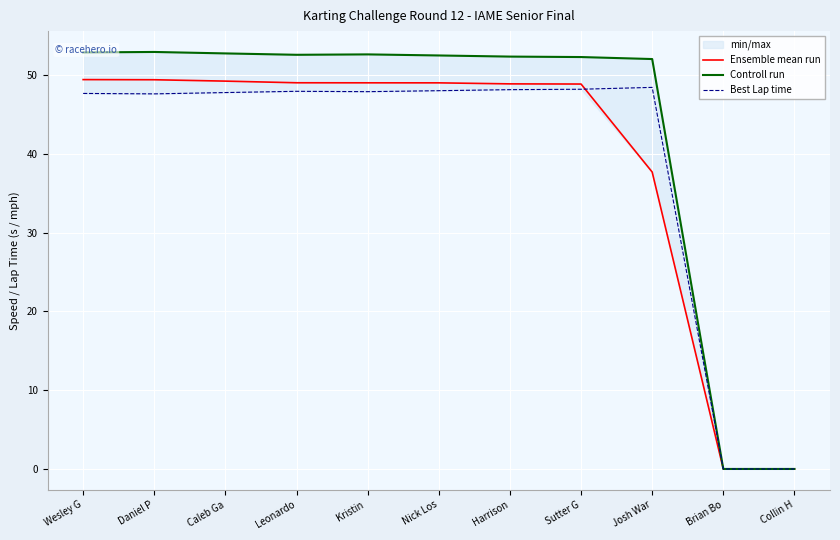

Which series has the largest range (max minus min)?

Controll run